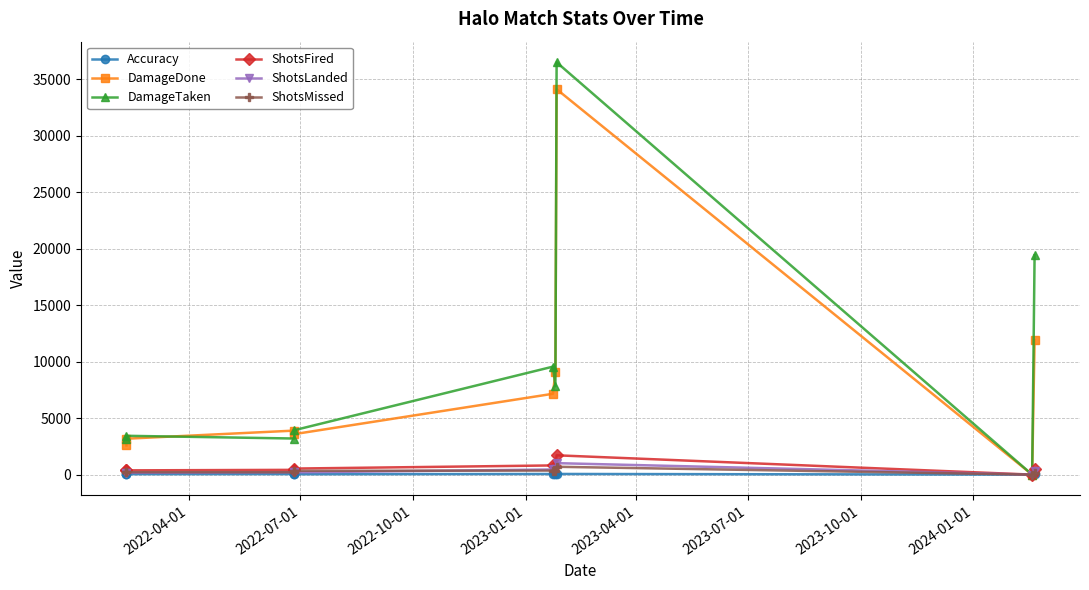

What is the difference between the ShotsFired values at 2023-01-01 and 2022-07-01?

159.0